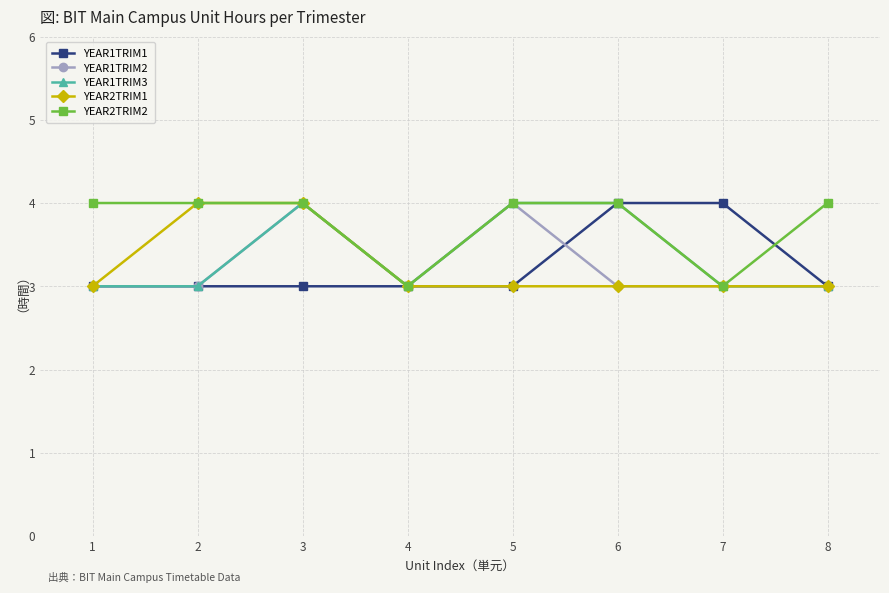

What is the sum of all YEAR1TRIM3 values?

27